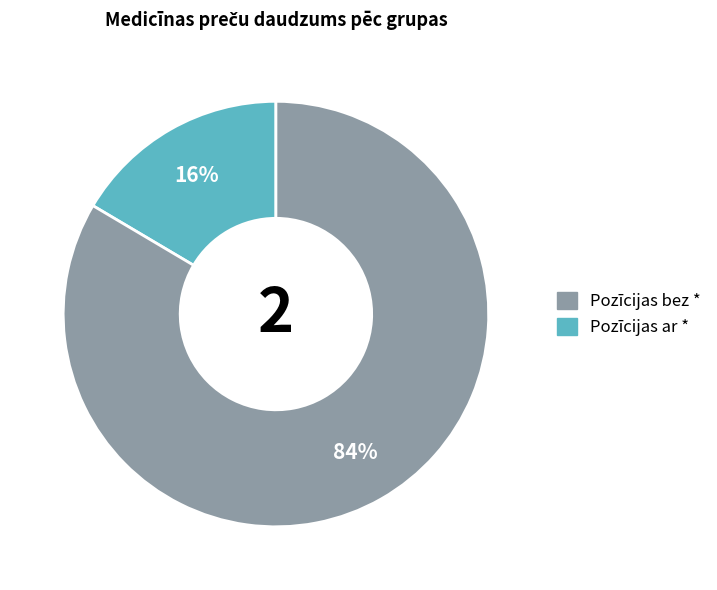

To the nearest percent, what is the average slice percentage?

50%